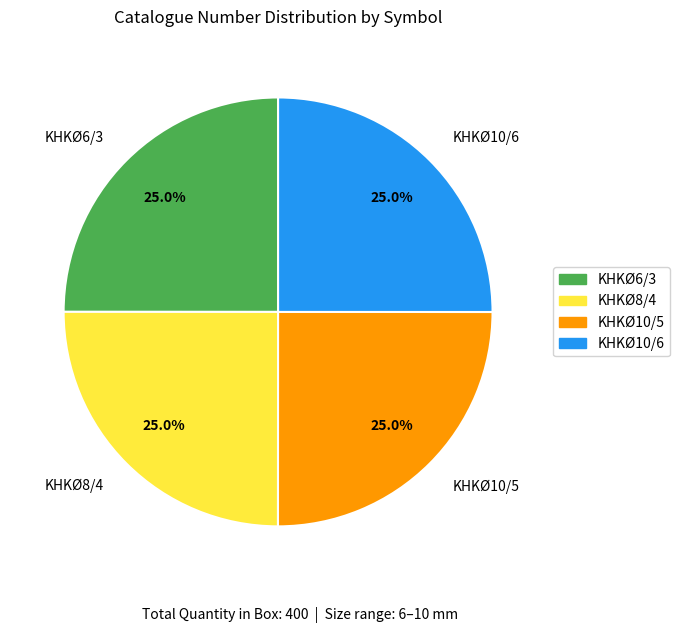

How many segments does this pie chart have?

4